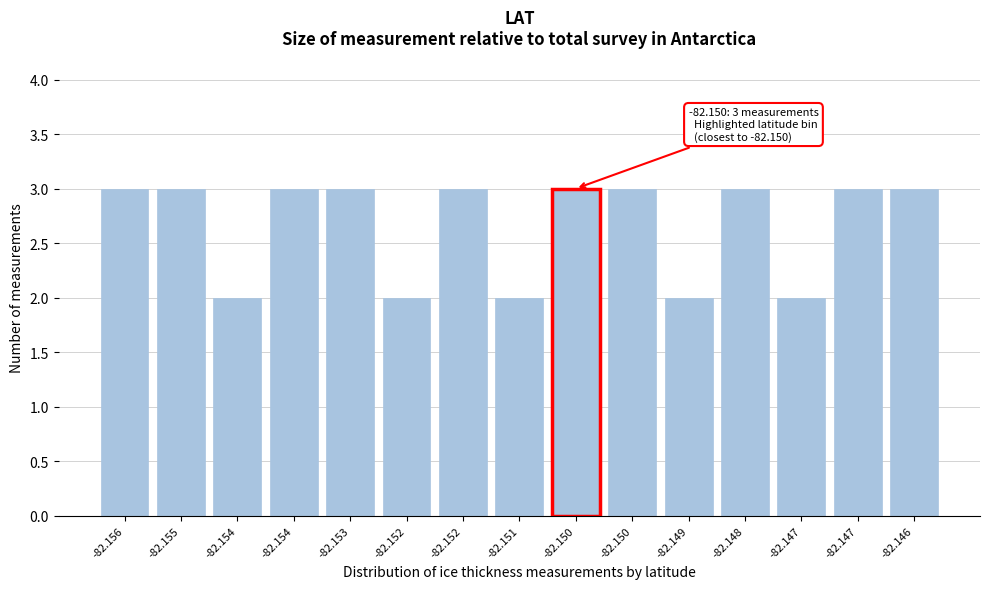

Are the bars horizontal?

No